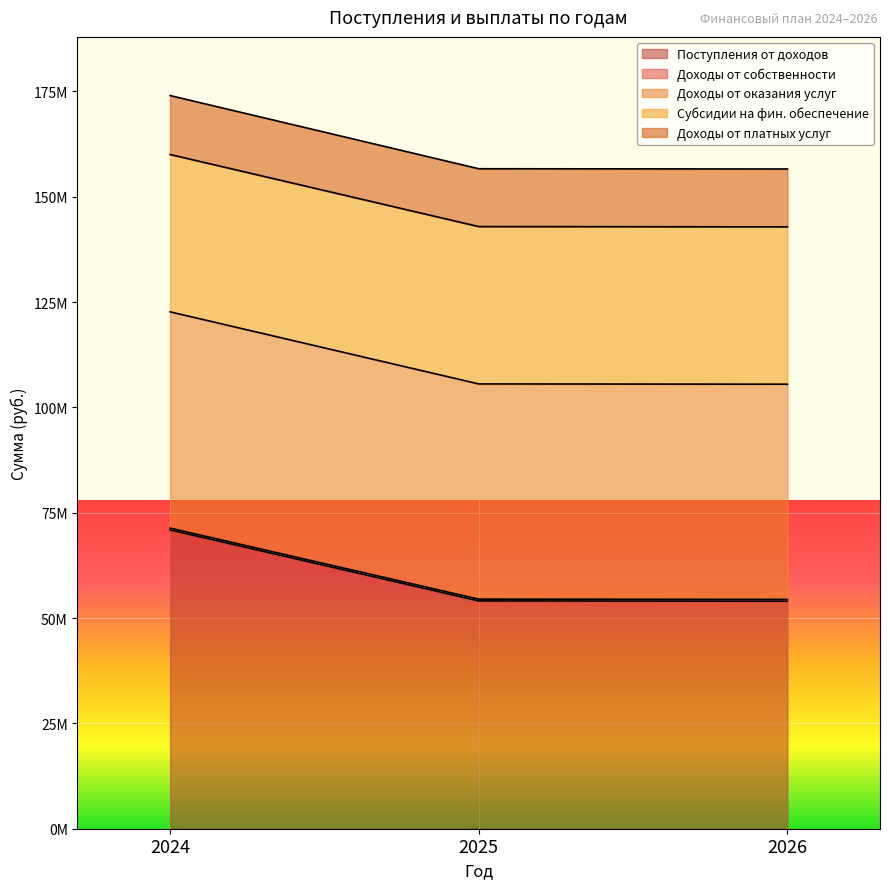

List the labels in order of Поступления от доходов value, smallest first.

2026, 2025, 2024